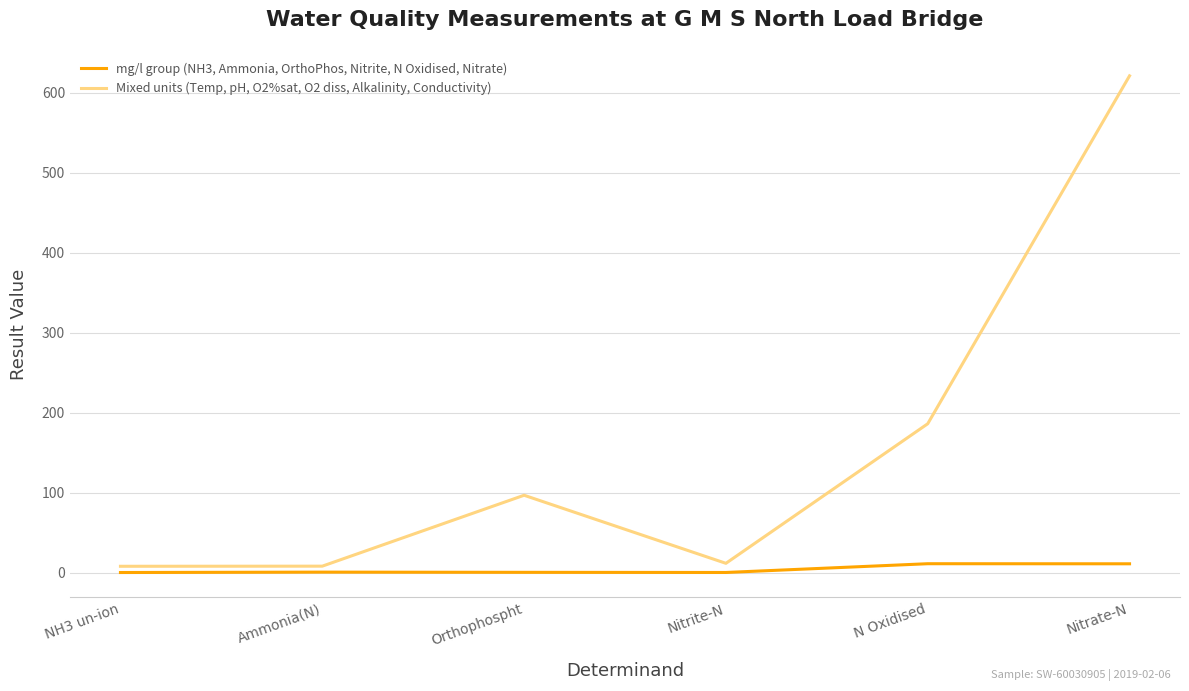

What is the spread (max minus min) of values at Nitrate-N?

610.1